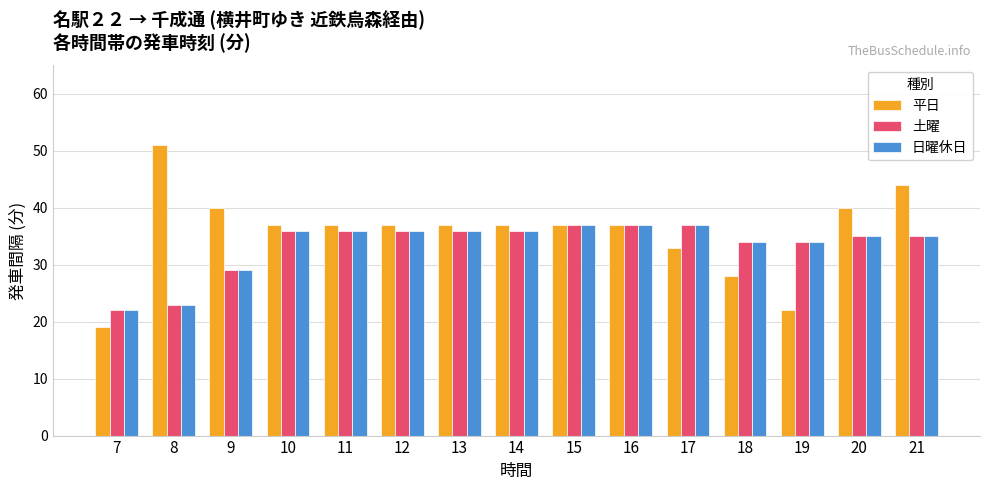

What is the sum of all 土曜 values?

503